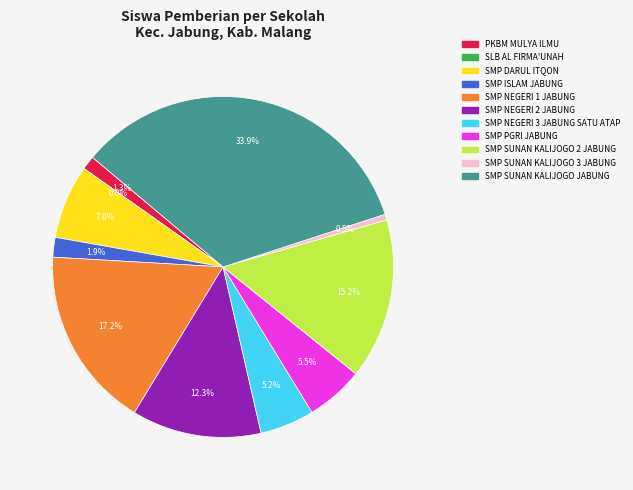

To the nearest percent, what is the average slice percentage?

9%